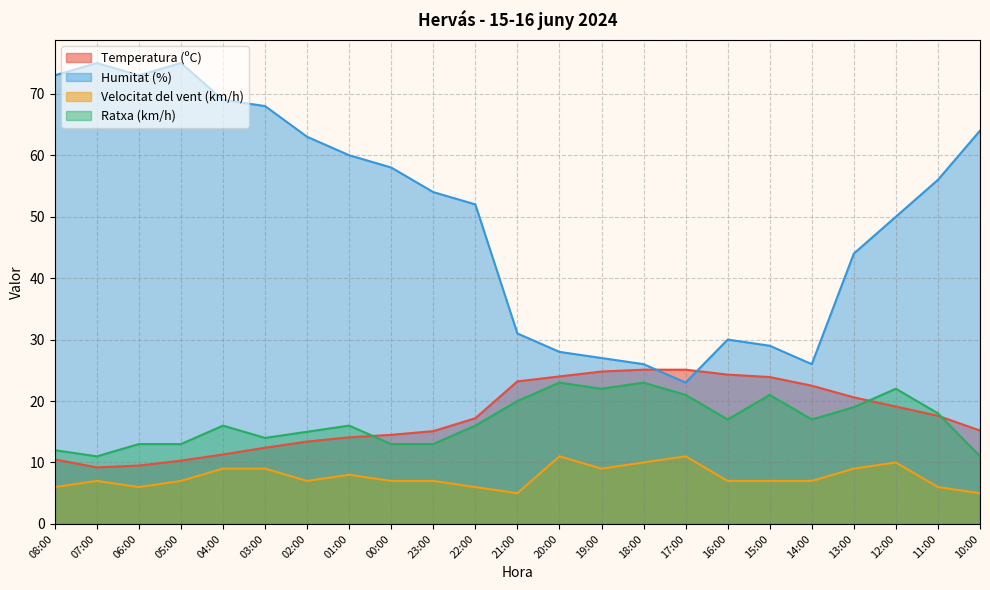

Which series has the widest spread of values?

Humitat (%)